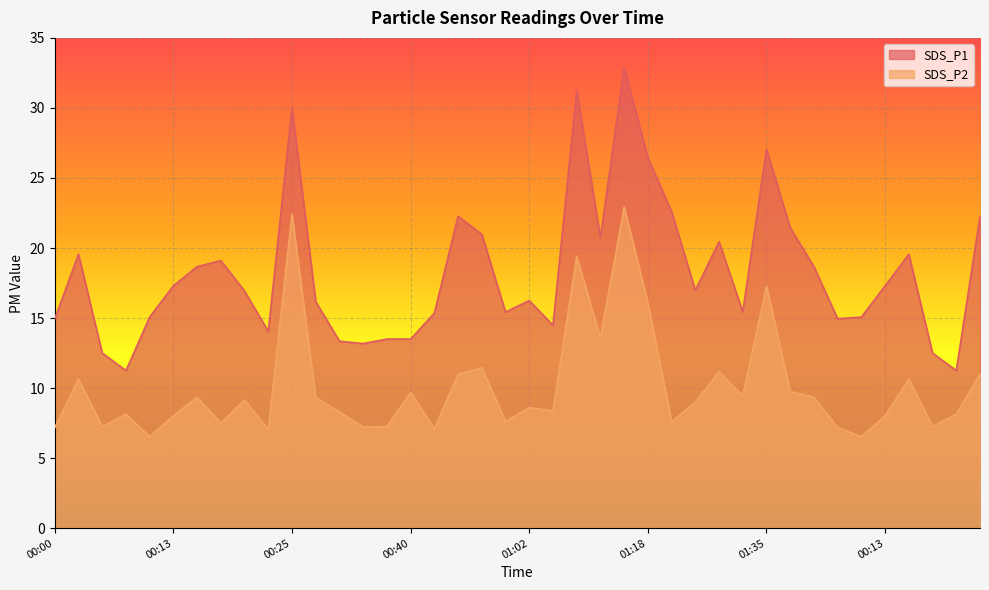

List the series in order of their overall mean, lowest first.

SDS_P2, SDS_P1